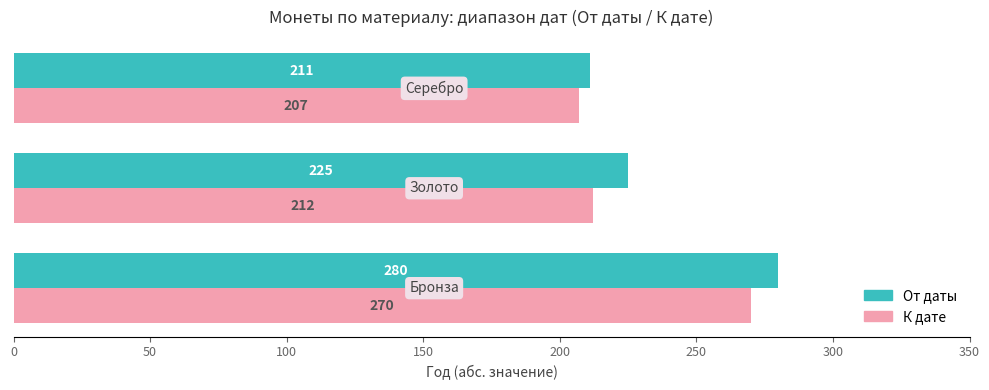

What are all the series names shown in the legend?

От даты, К дате